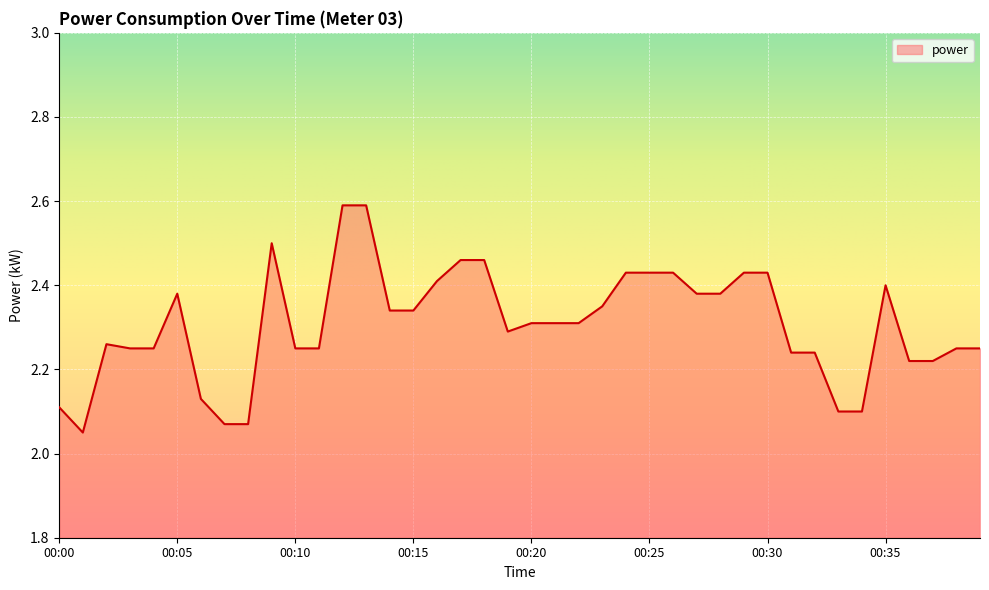

What is the difference between the maximum and minimum values?

0.5